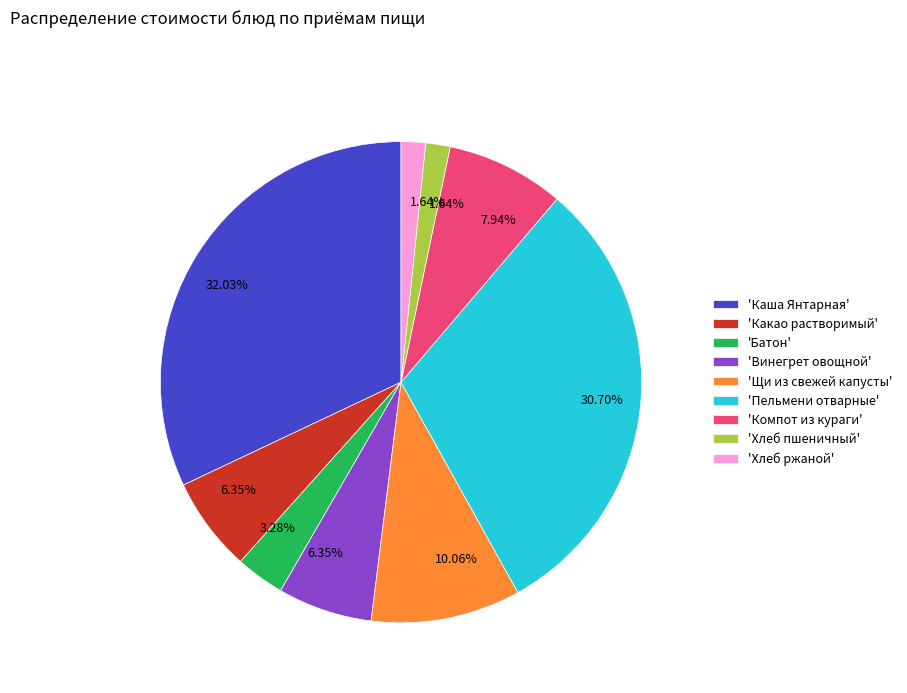

Approximately how many times larger is the value at 'Каша Янтарная' compared to 'Винегрет овощной'?

5.0